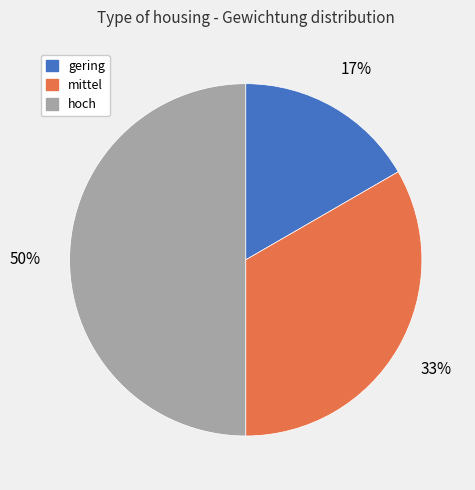

To the nearest percent, what portion does gering represent?

17%